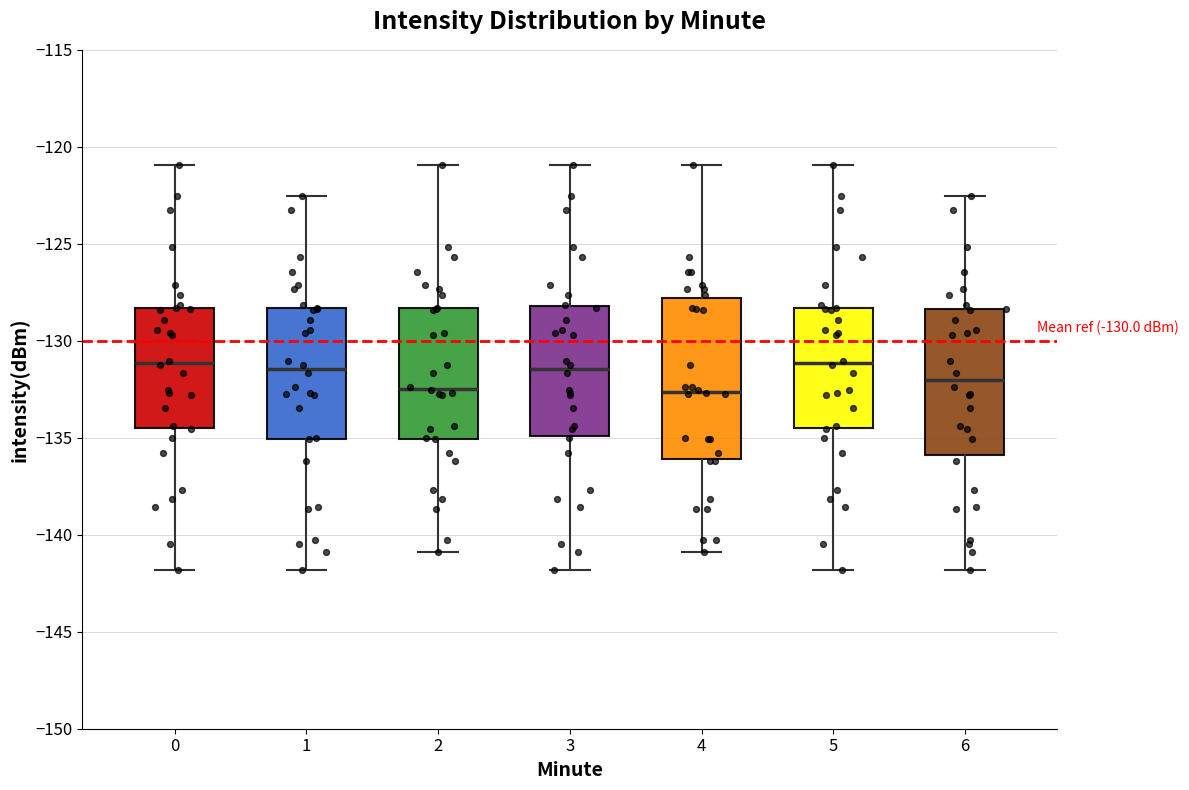

Where does the upper whisker of the box at x = 3 end on the y-axis? The values are not printed on the chart, so give them approximately, as read against the axis.

-121.0